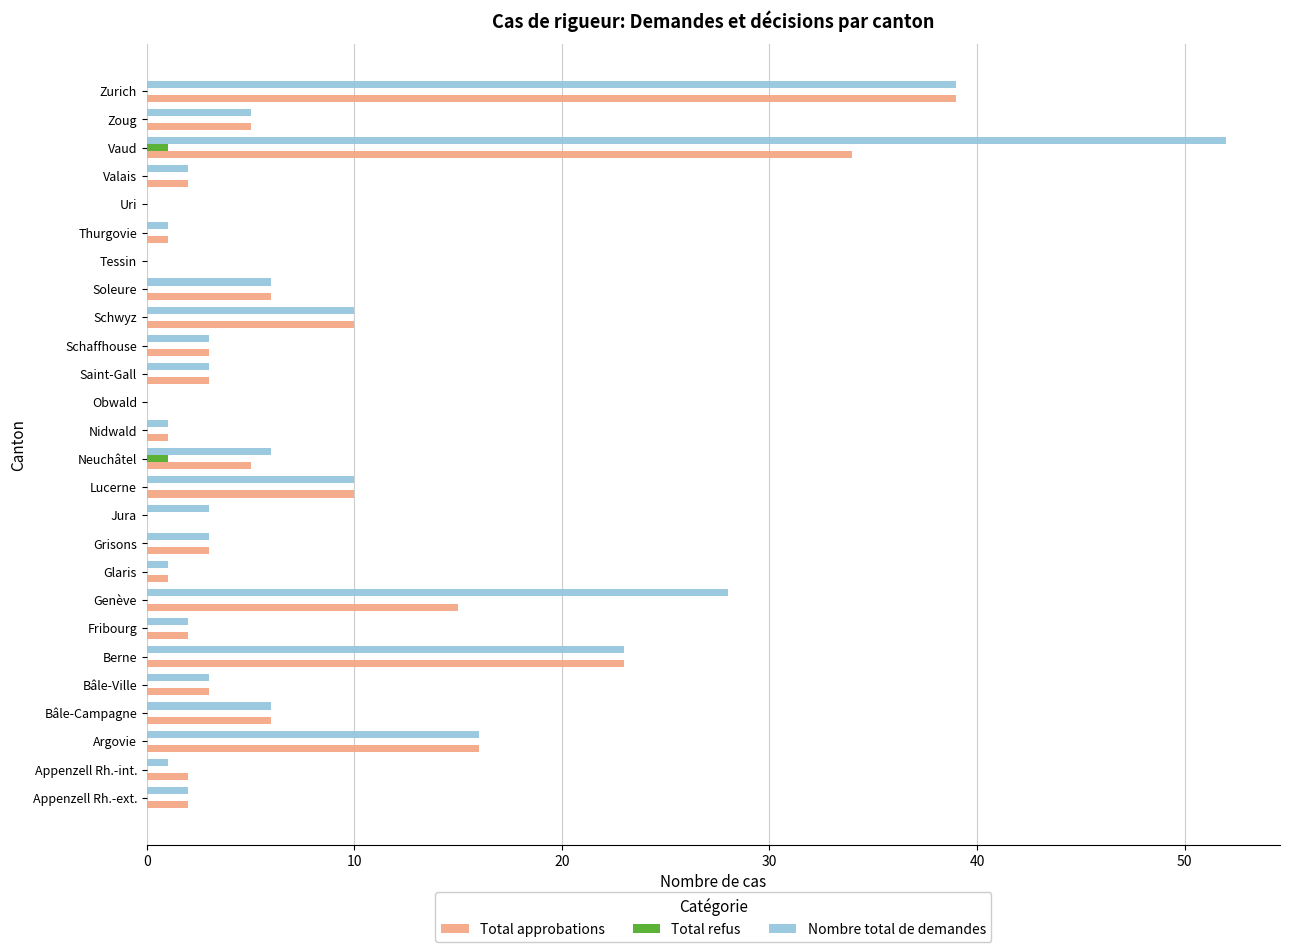

What is the greatest value displayed?

52